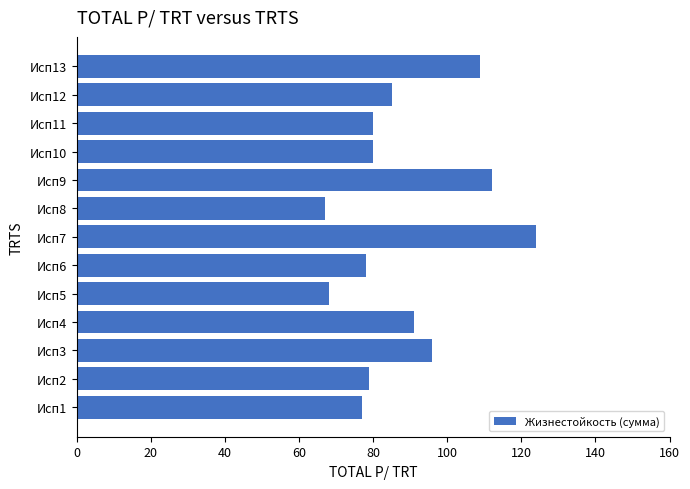

Reading top to bottom, transcribe all the data shown in this chart.

Исп13=109	Исп12=85	Исп11=80	Исп10=80	Исп9=112	Исп8=67	Исп7=124	Исп6=78	Исп5=68	Исп4=91	Исп3=96	Исп2=79	Исп1=77